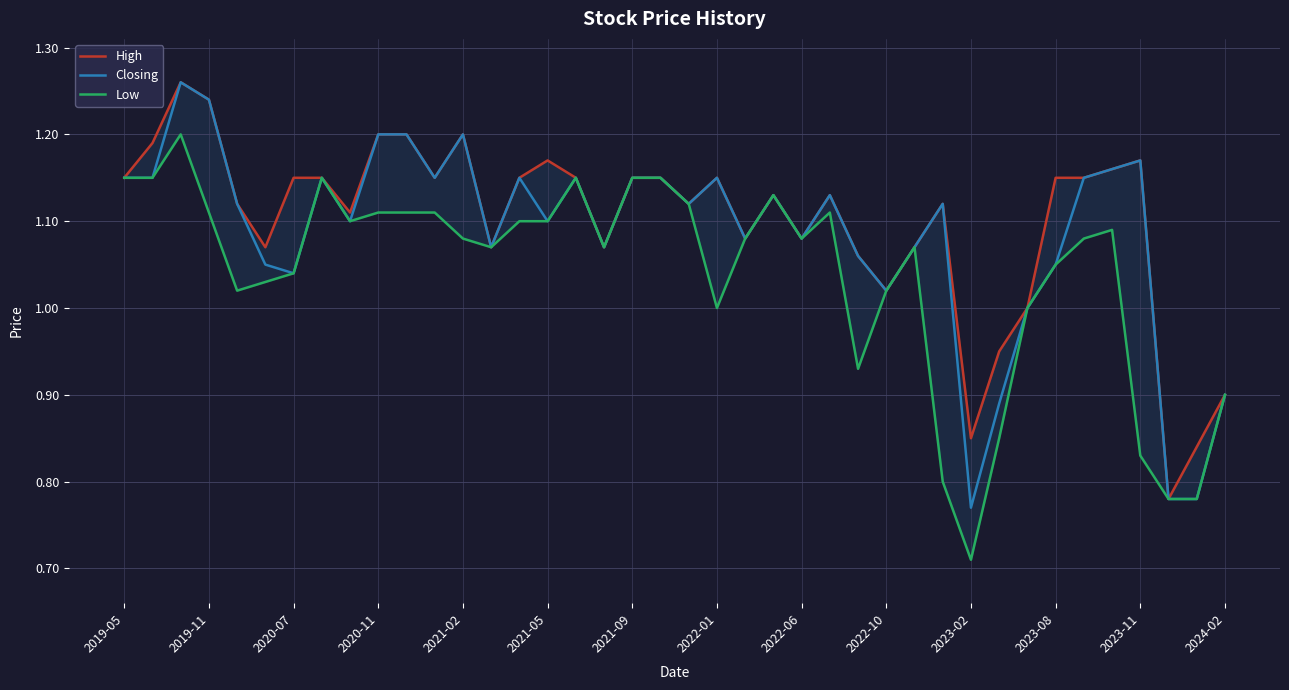

What is the value of the Closing point at the 40th from the left?

0.9